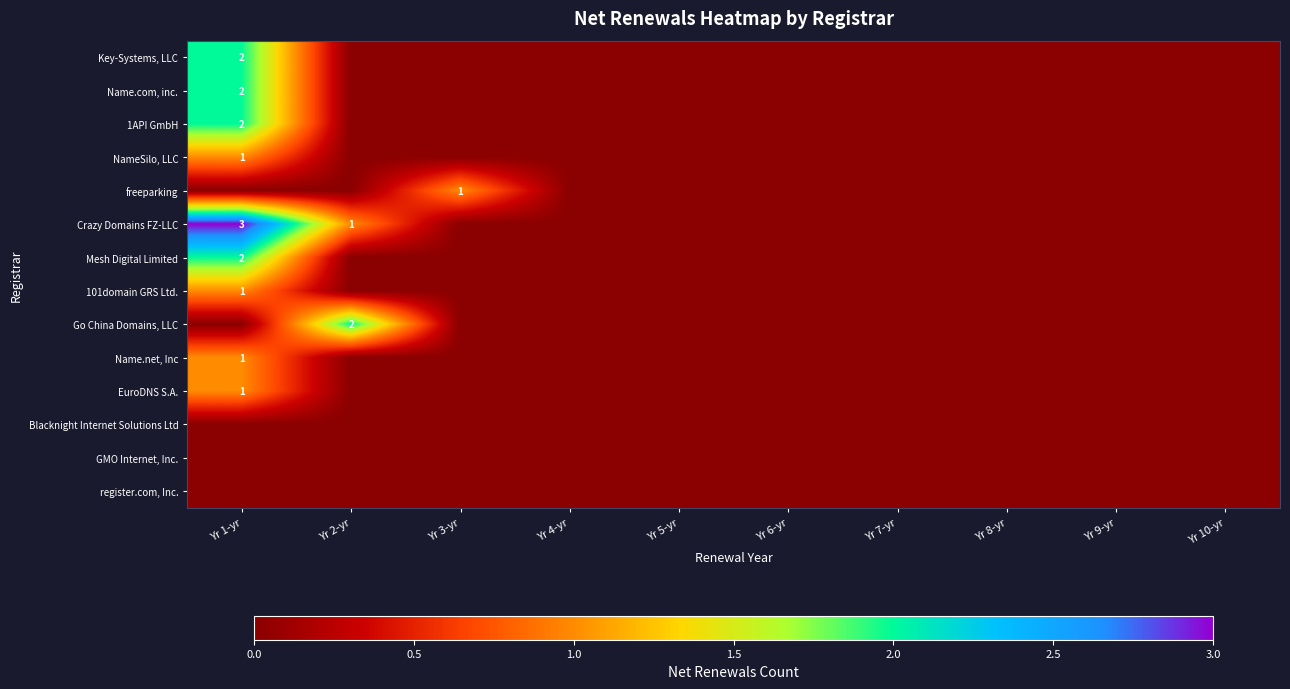

The Crazy Domains FZ-LLC series shows 3 at Yr 1-yr. True or false?

True